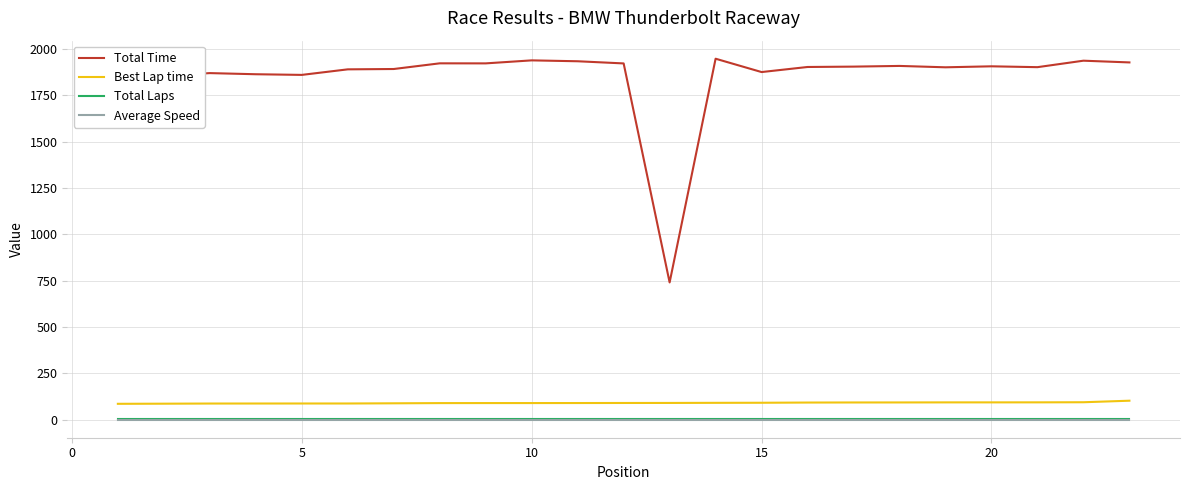

Which series has the largest range (max minus min)?

Total Time